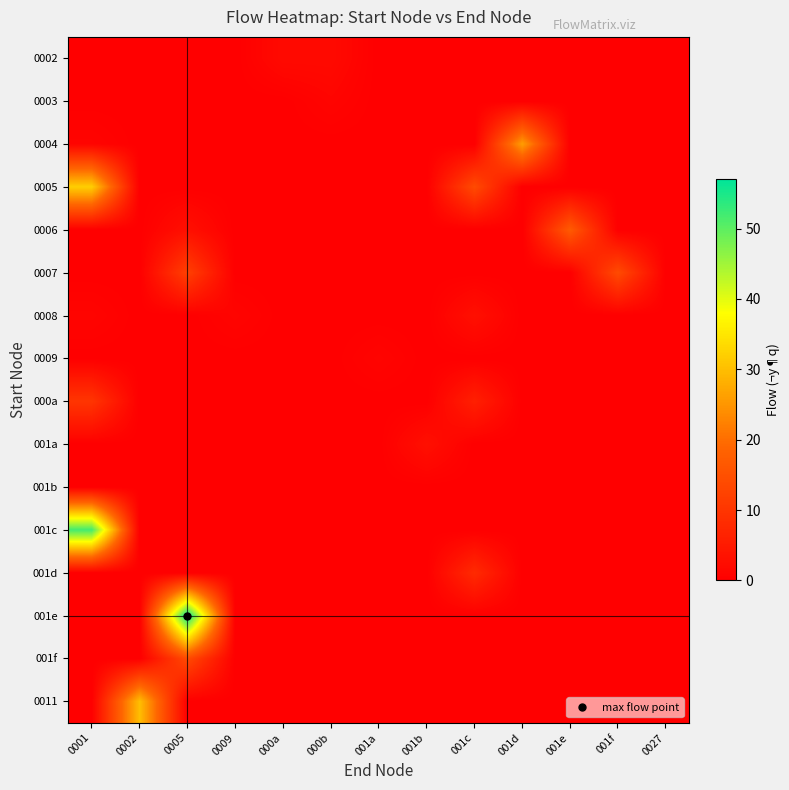

List the series in order of their peak value, lowest first.

001b, 0003, 0009, 0002, 0008, 001a, 001d, 000a, 0007, 001f, 0006, 0004, 0011, 0005, 001c, 001e